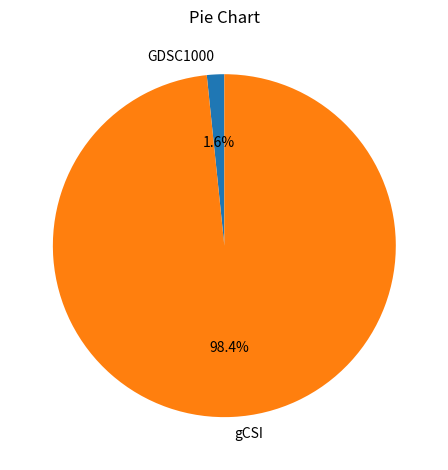

How many slices are in this pie chart?

2